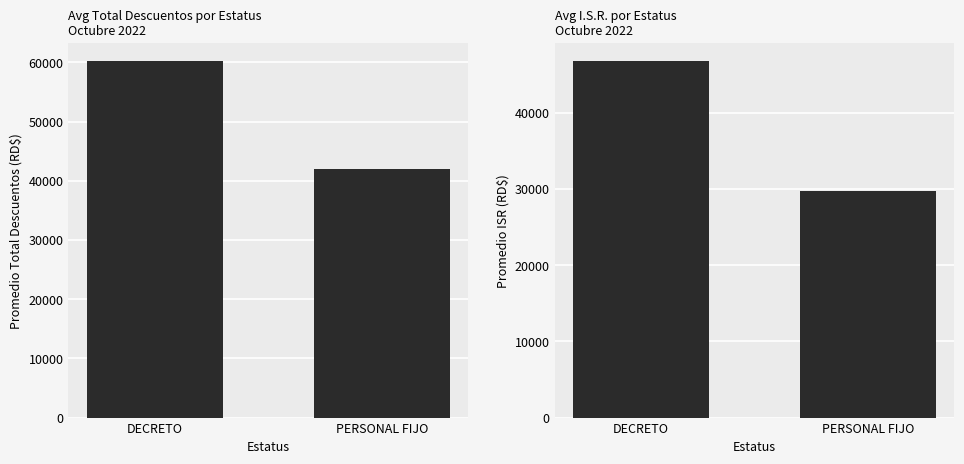

Which category has the lowest value in the Avg ISR series?

PERSONAL FIJO